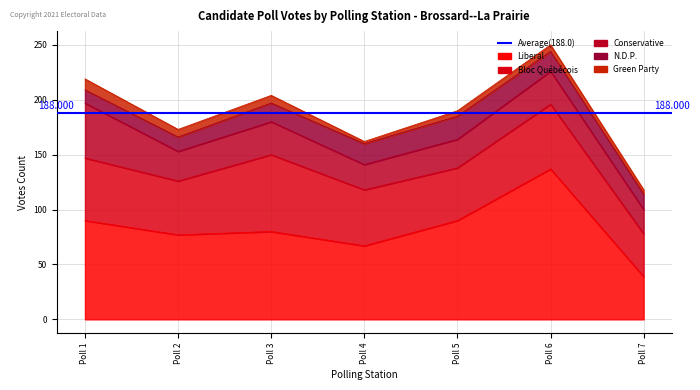

What is the sum of all Bloc Québécois values?

373